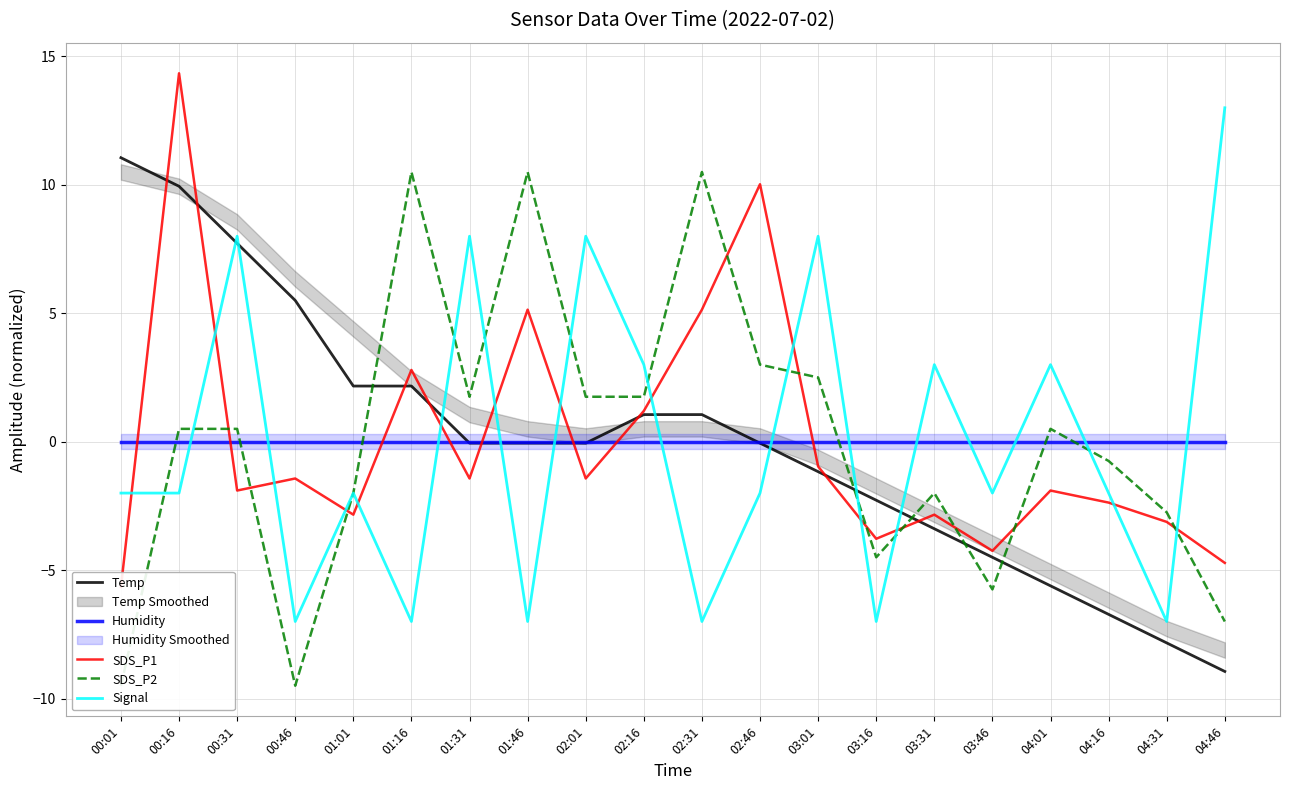

At which category is the sum across all series the highest?

00:16